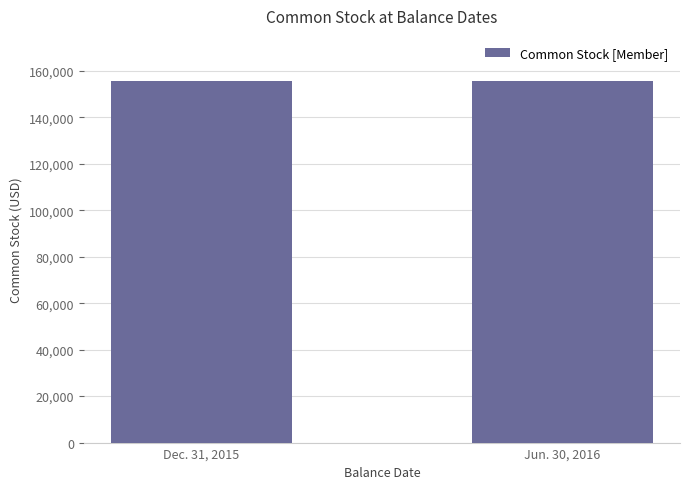

What is the maximum value shown in the chart?

155650